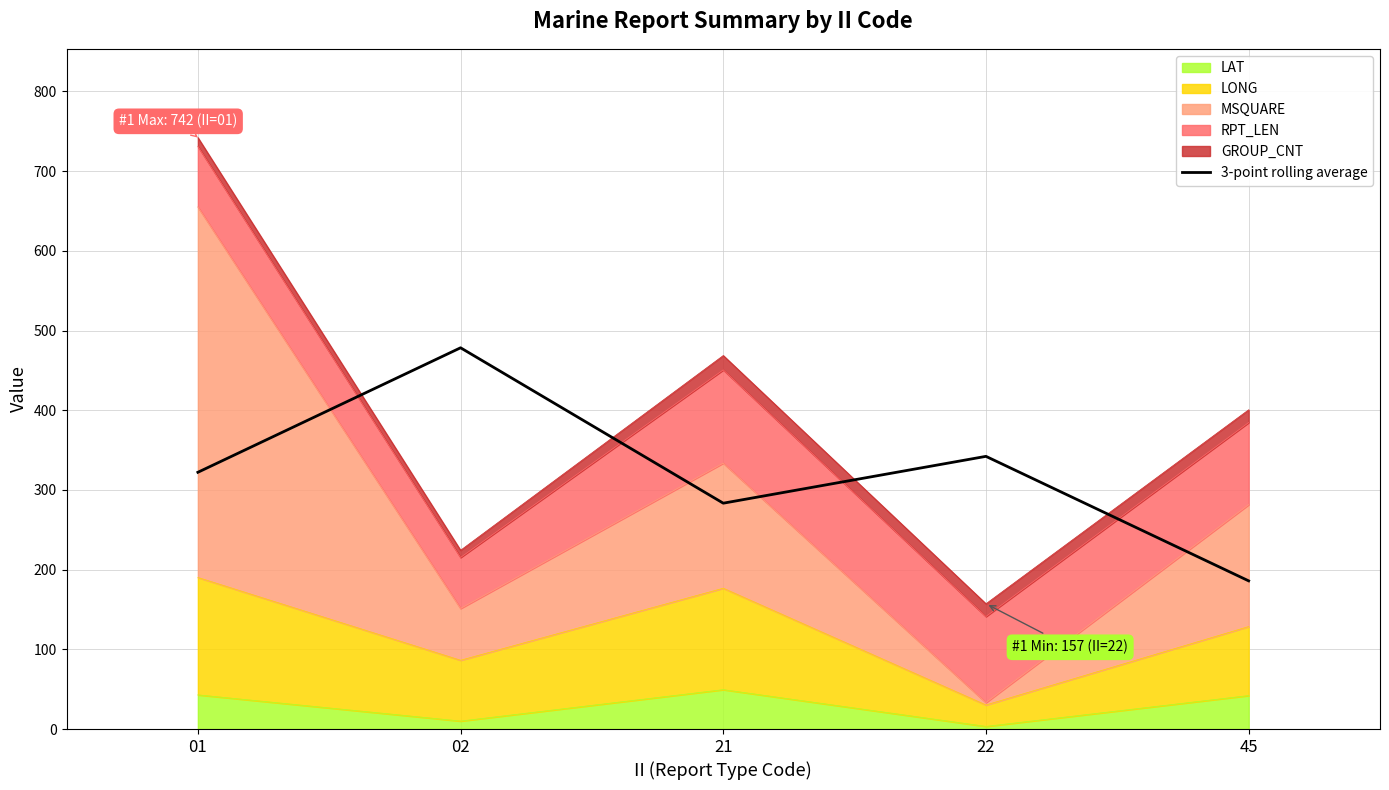

Reading left to right, what are all the values shown in this chart?

322.2	478.4	283.4	342.2	185.9